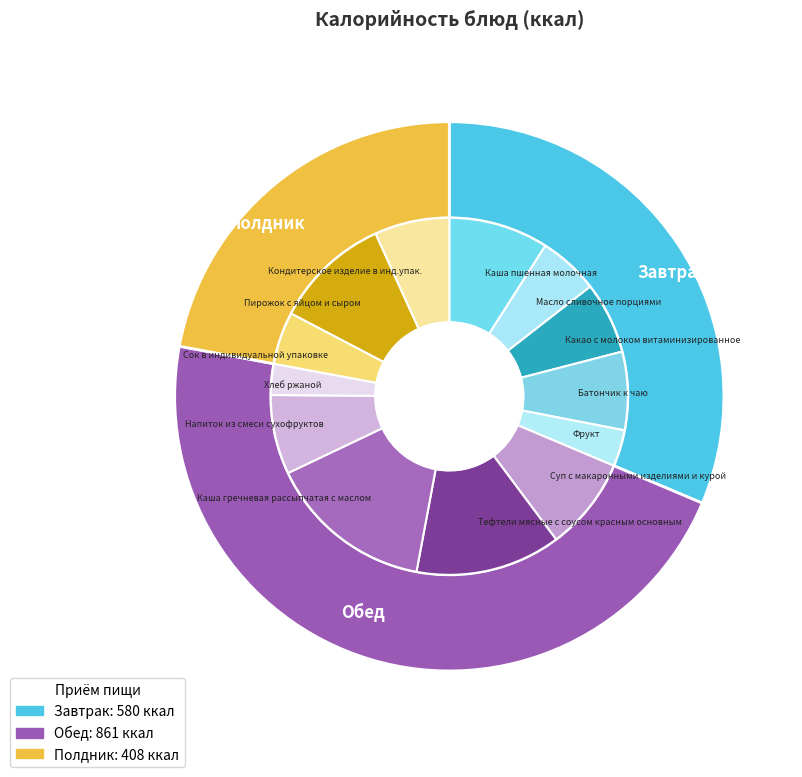

To the nearest percent, what portion does Тефтели мясные с соусом красным основным represent?

13%